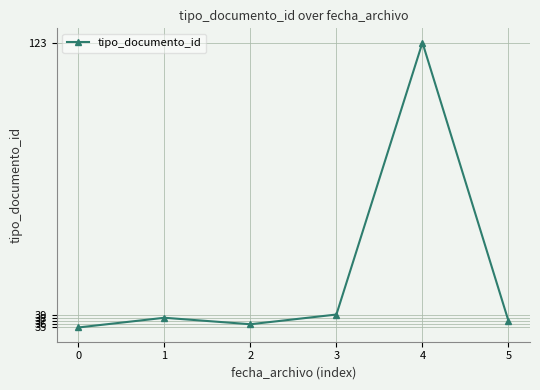

What is the ratio of the value at 1 to the value at 2?

1.1